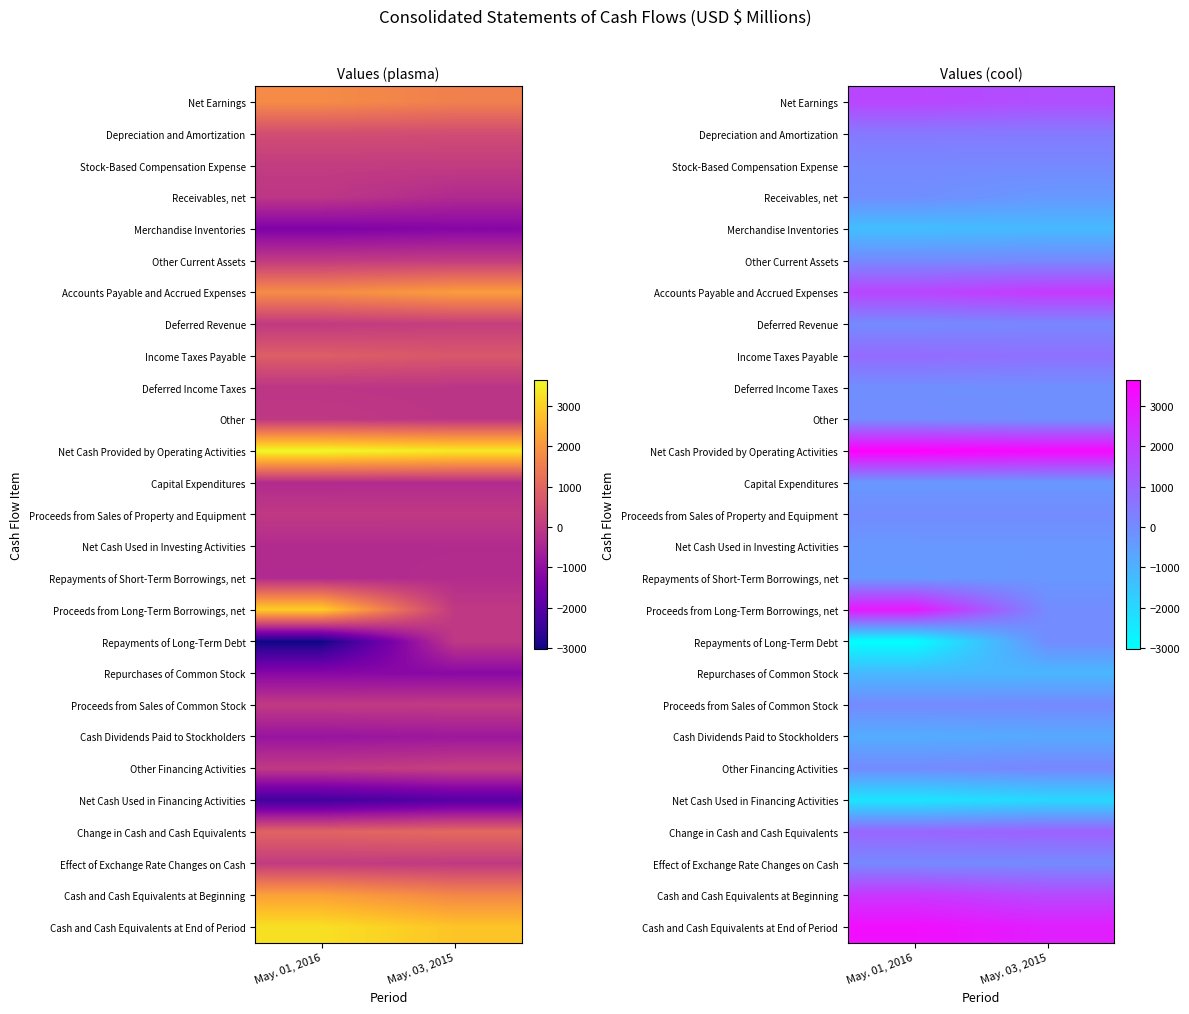

How many data points in Change in Cash and Cash Equivalents are less than 1086?

1